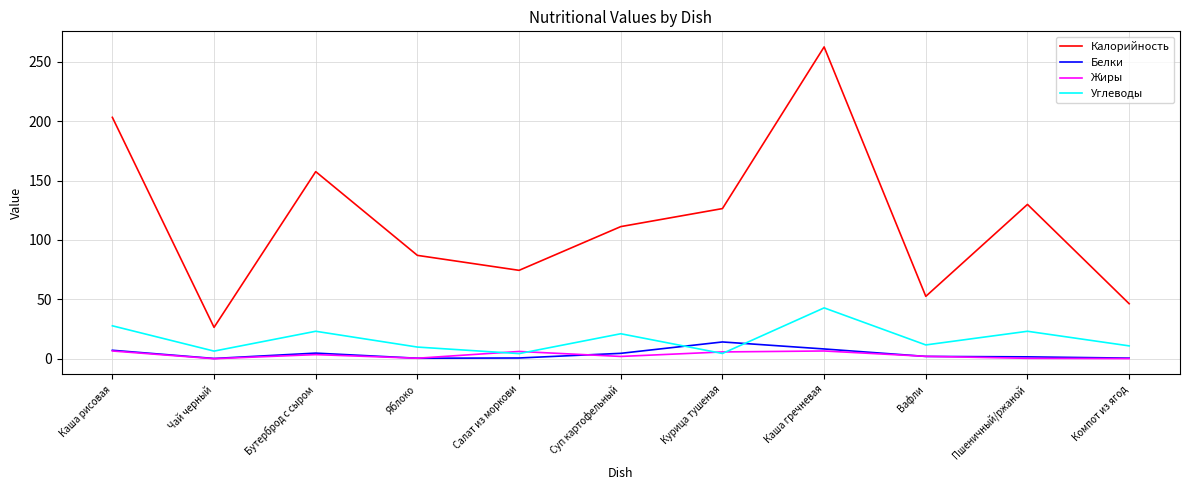

What is the total value across all series at Чай черный?

33.0